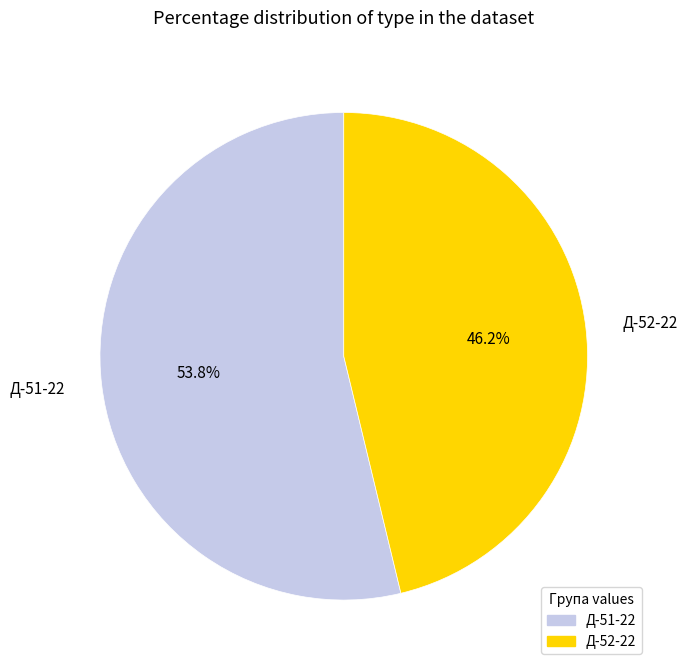

Do Д-51-22 and Д-52-22 together represent more than half of the pie?

Yes